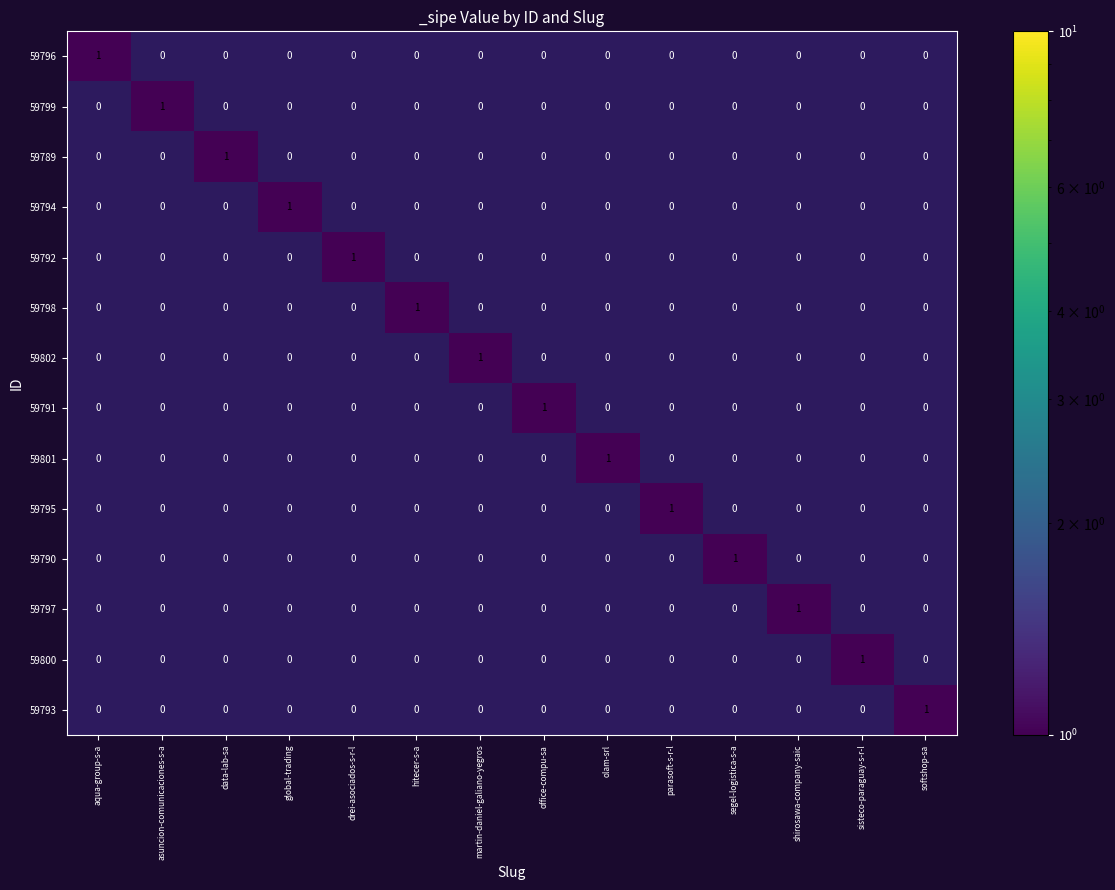

How many 59799 values are between 0 and 1?

14